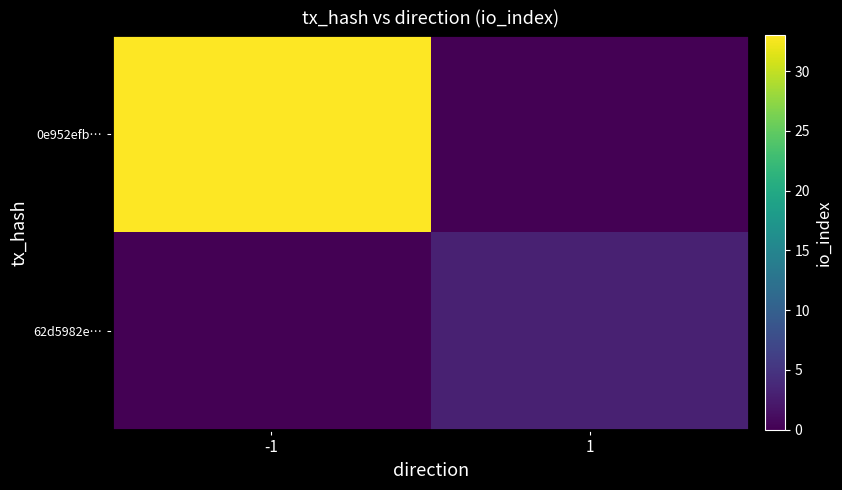

Which has a higher value, 1 or -1?

-1